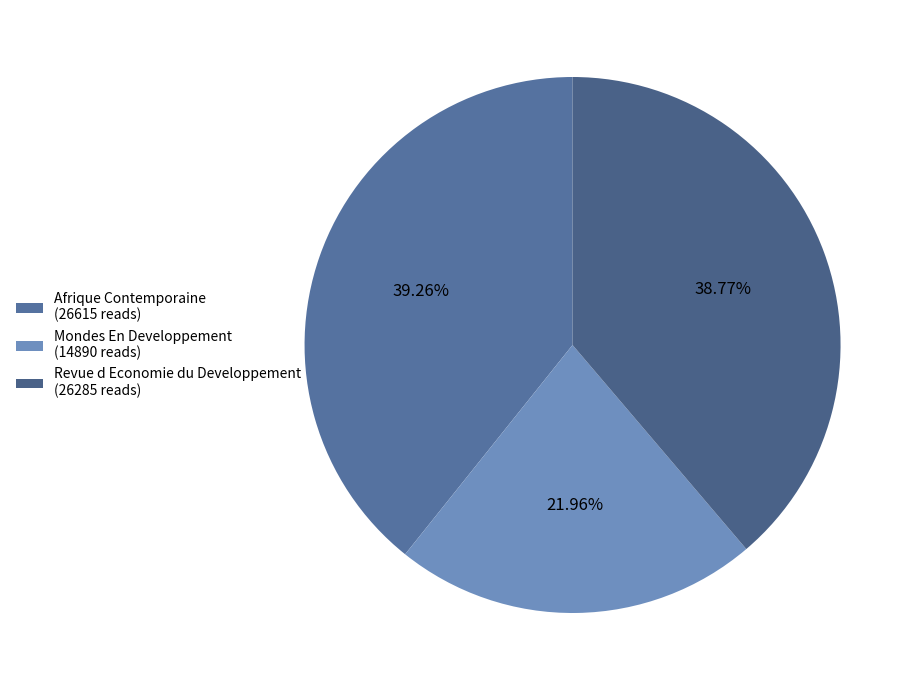

Does Afrique Contemporaine represent more than half of the total?

No